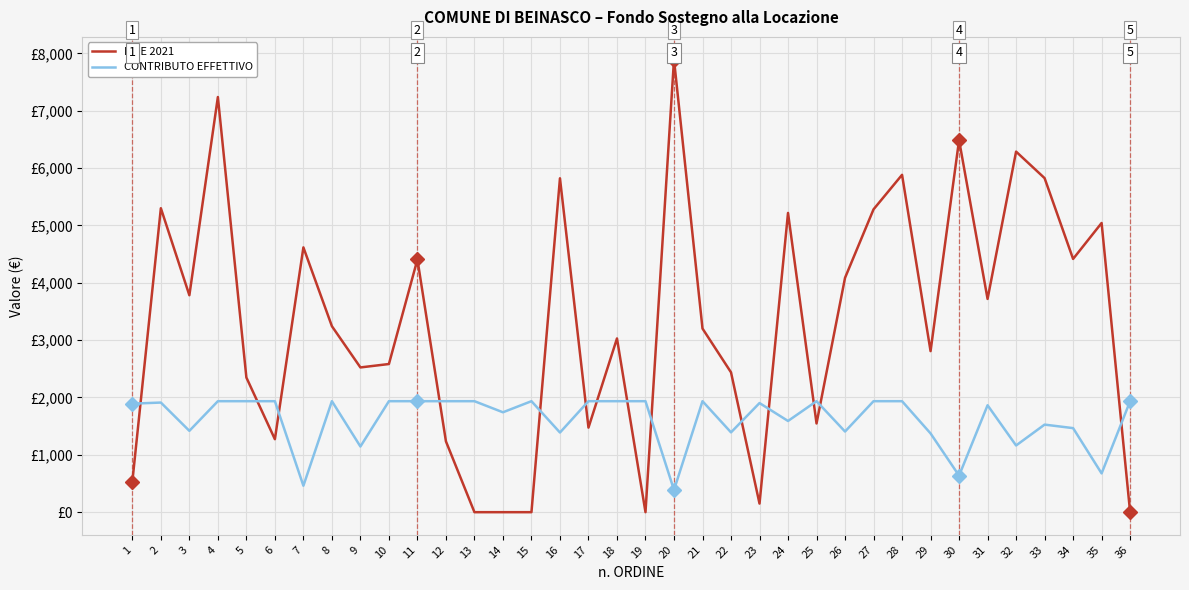

What is the lowest value of the CONTRIBUTO EFFETTIVO series?

387.1